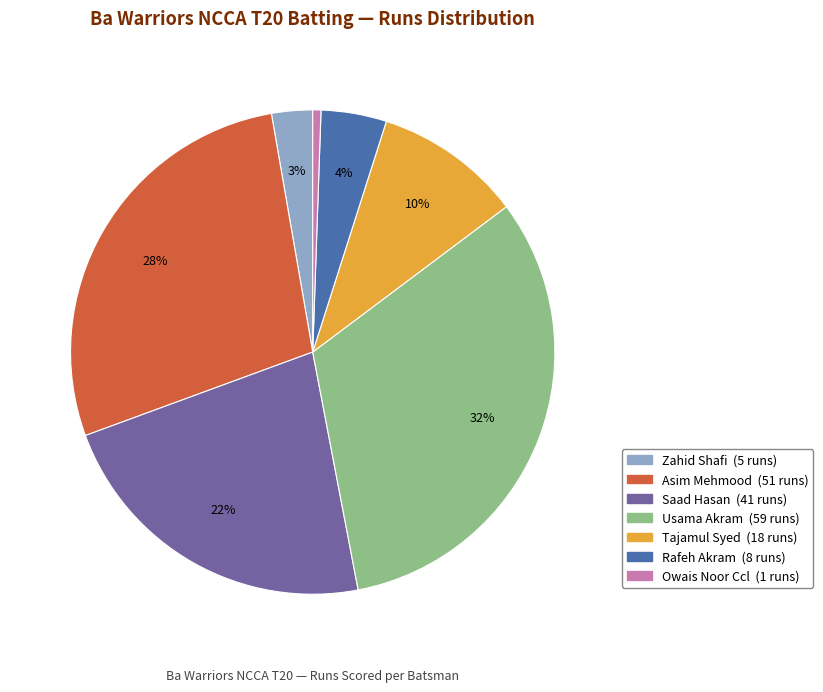

How many slices are in this pie chart?

7